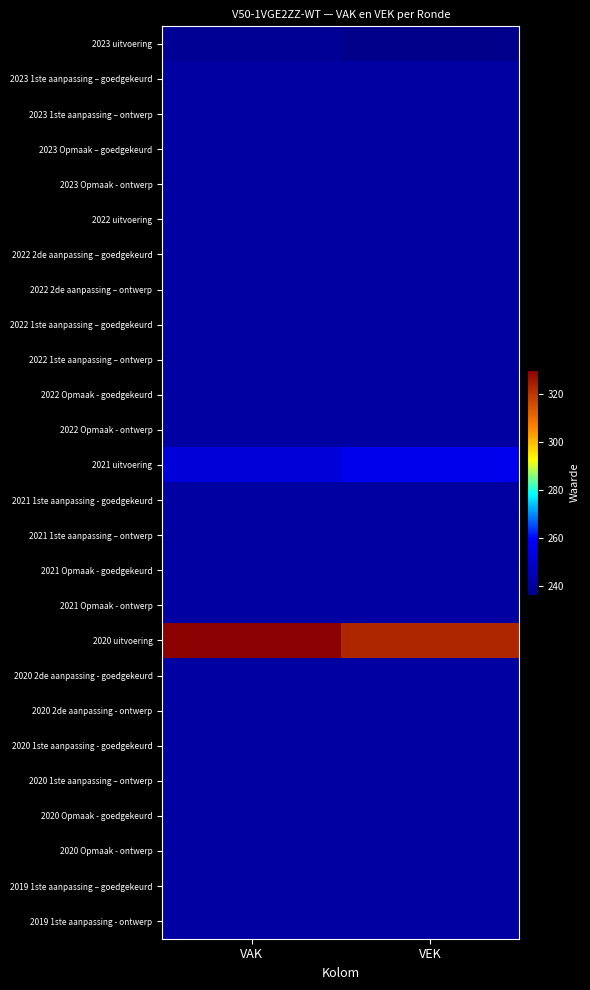

List the series in order of their peak value, highest first.

2020 uitvoering, 2021 uitvoering, 2023 1ste aanpassing – goedgekeurd, 2023 1ste aanpassing – ontwerp, 2023 Opmaak – goedgekeurd, 2023 Opmaak - ontwerp, 2022 uitvoering, 2022 2de aanpassing – goedgekeurd, 2022 2de aanpassing – ontwerp, 2022 1ste aanpassing – goedgekeurd, 2022 1ste aanpassing – ontwerp, 2022 Opmaak - goedgekeurd, 2022 Opmaak - ontwerp, 2021 1ste aanpassing - goedgekeurd, 2021 1ste aanpassing – ontwerp, 2021 Opmaak - goedgekeurd, 2021 Opmaak - ontwerp, 2020 2de aanpassing - goedgekeurd, 2020 2de aanpassing - ontwerp, 2020 1ste aanpassing - goedgekeurd, 2020 1ste aanpassing – ontwerp, 2020 Opmaak - goedgekeurd, 2020 Opmaak - ontwerp, 2019 1ste aanpassing – goedgekeurd, 2019 1ste aanpassing - ontwerp, 2023 uitvoering